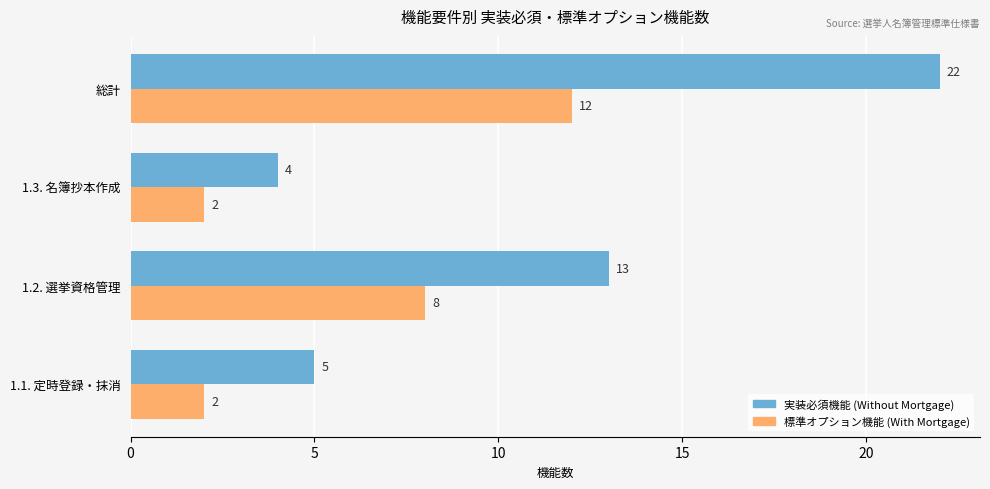

At which category is the sum across all series the highest?

総計